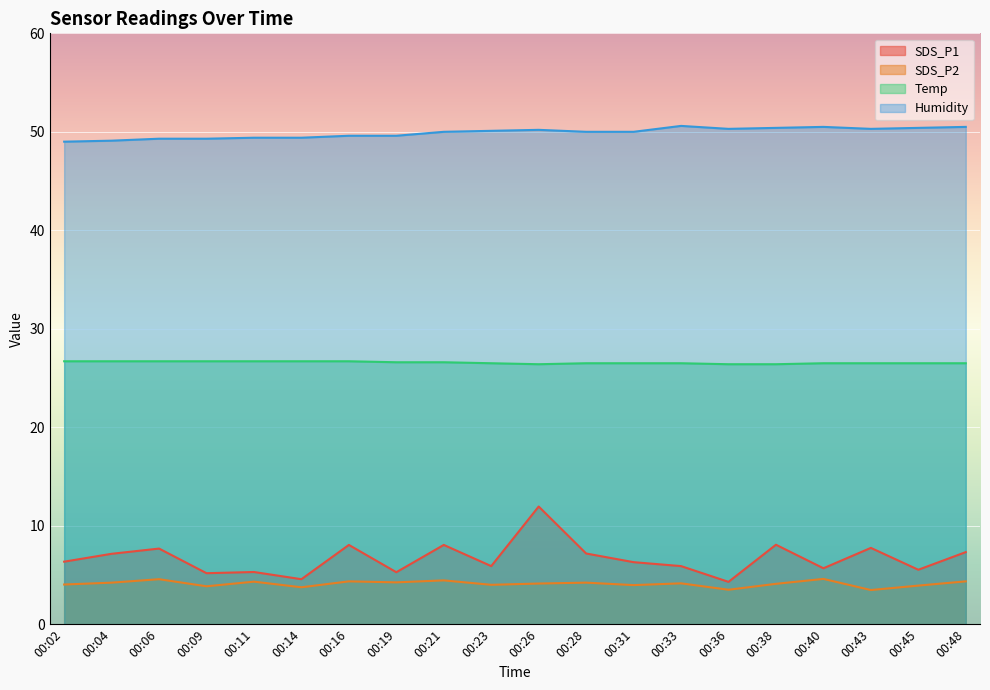

What is the difference between the highest and lowest values at 00:31?

46.0